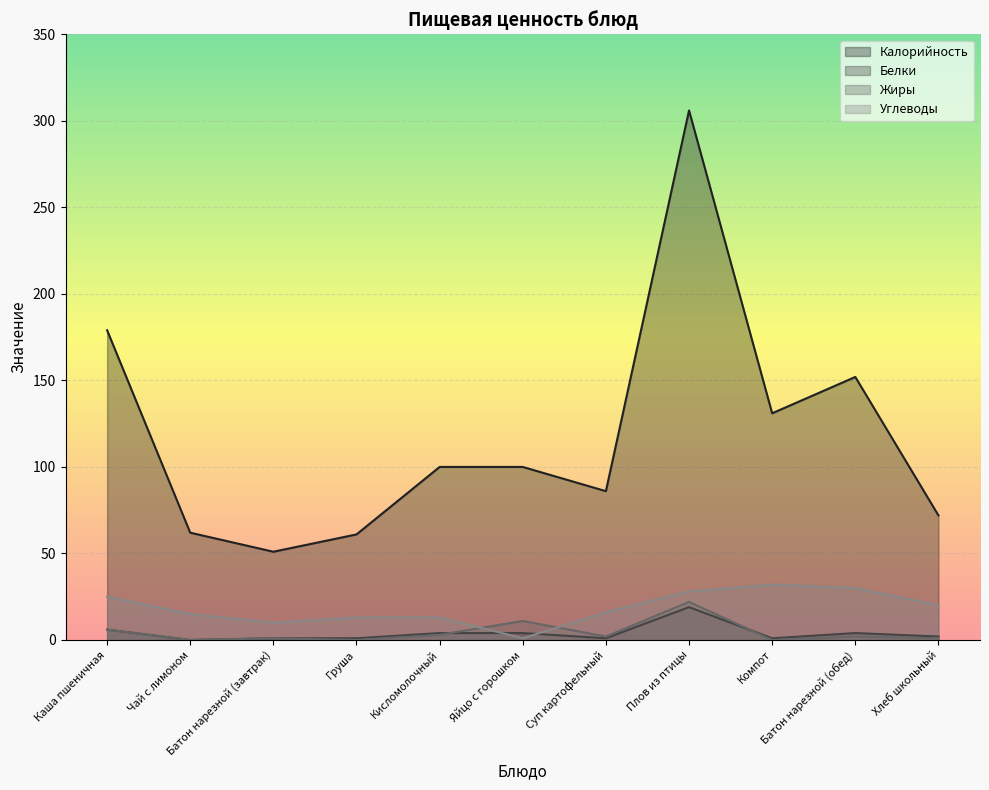

At which label is Калорийность closest to 178?

Каша пшеничная